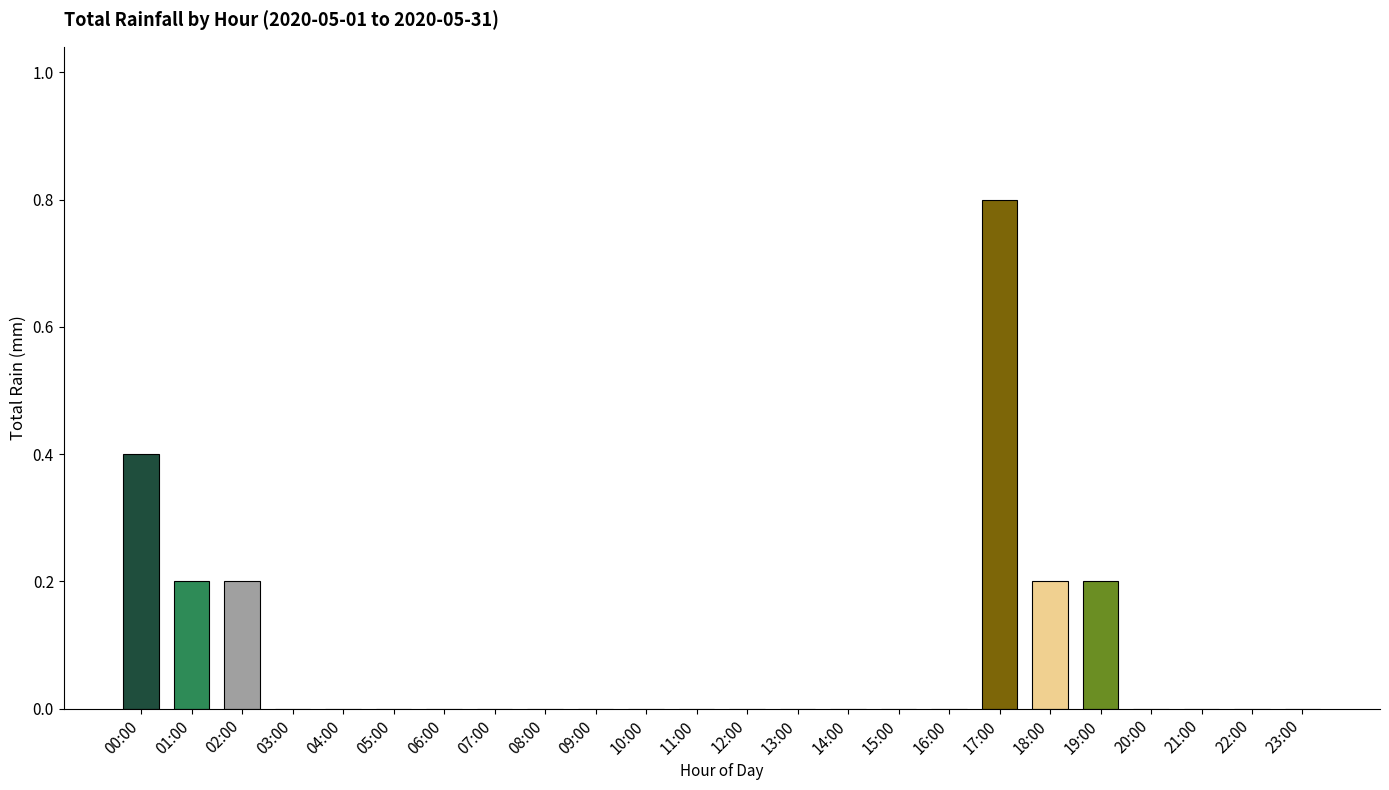

Are the bars grouped side by side (vs. stacked)?

No